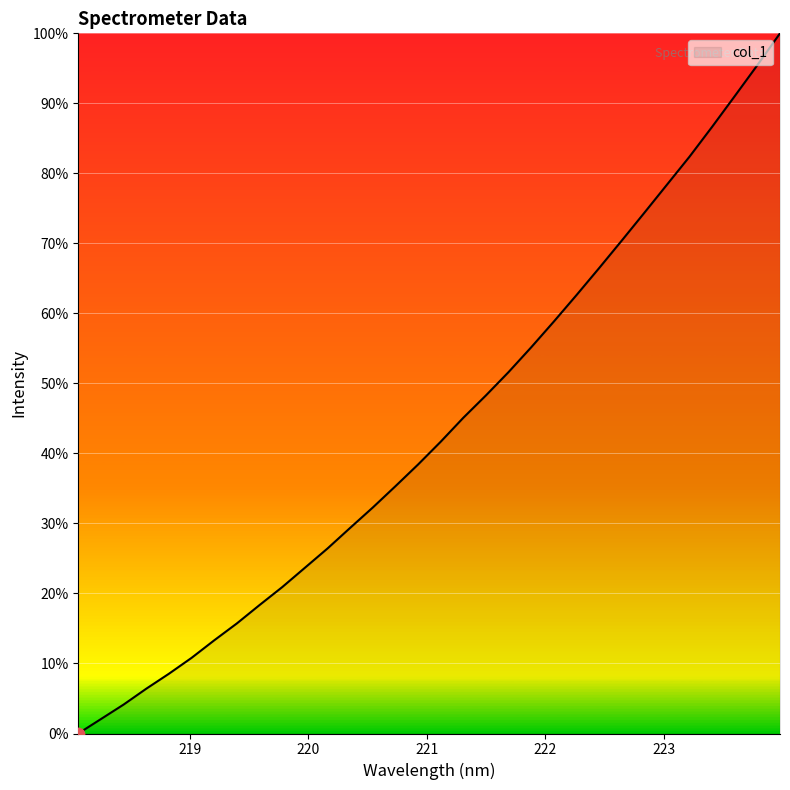

What is the maximum value shown in the chart?

100.0